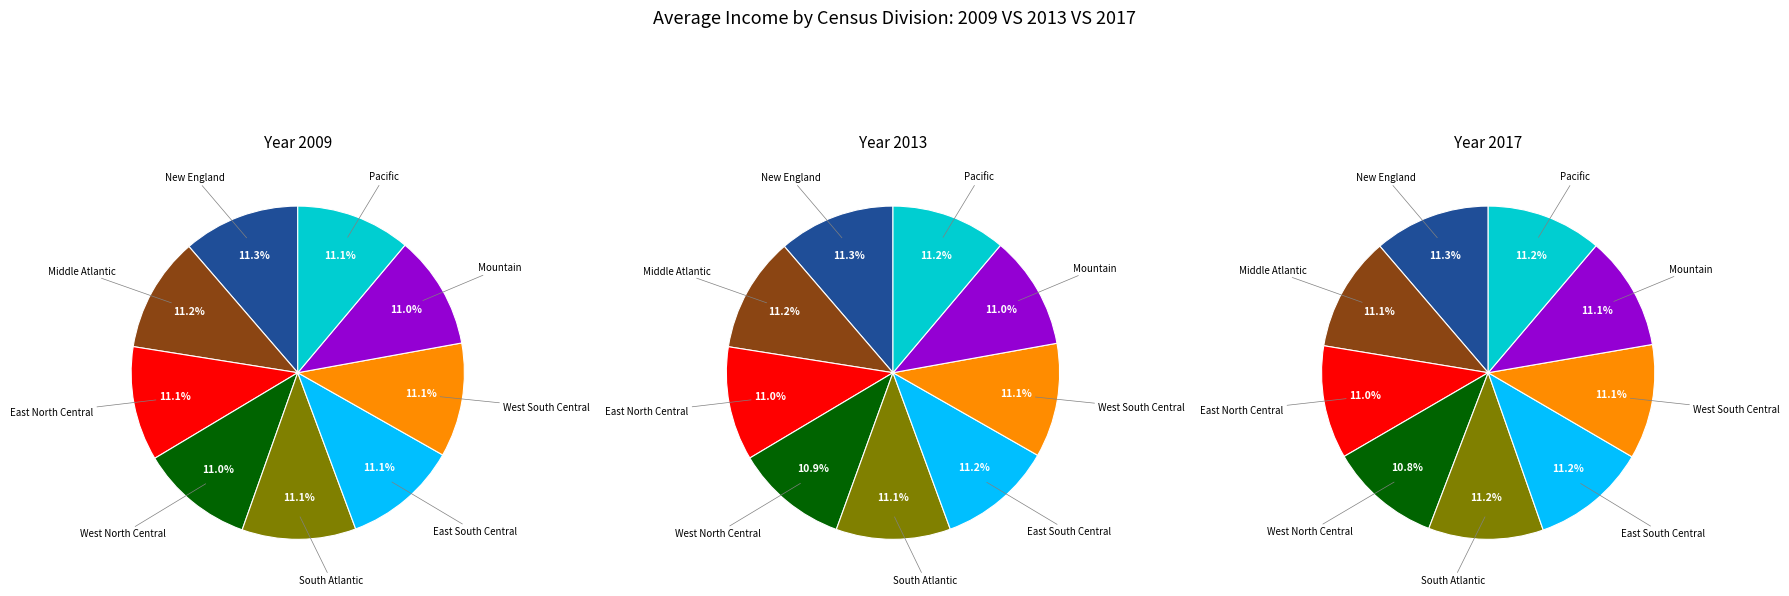

Does Pacific represent more than half of the total?

No